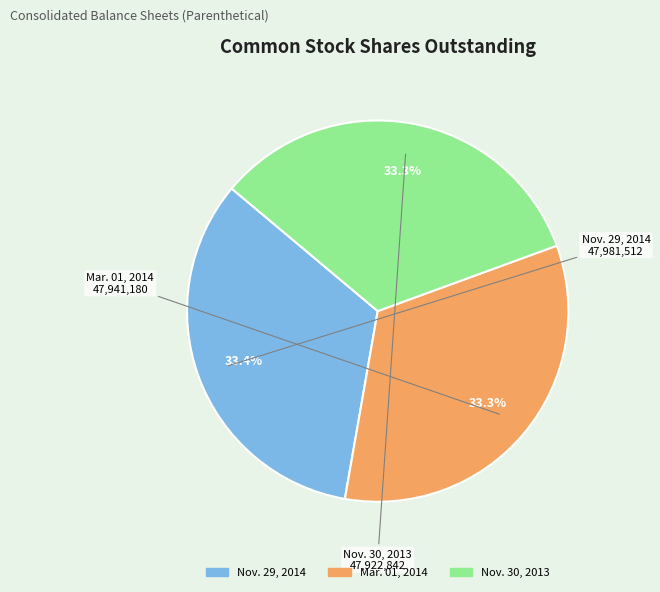

To the nearest percent, what portion does Nov. 29, 2014 represent?

33%